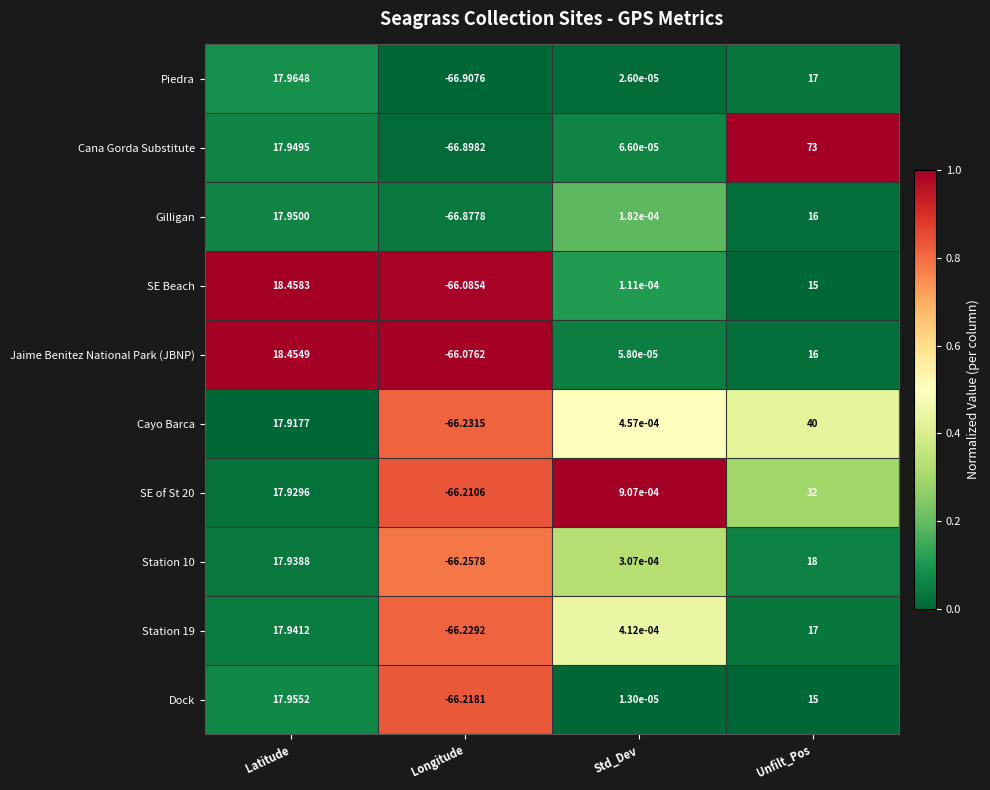

At how many categories does at least one series exceed 0?

3